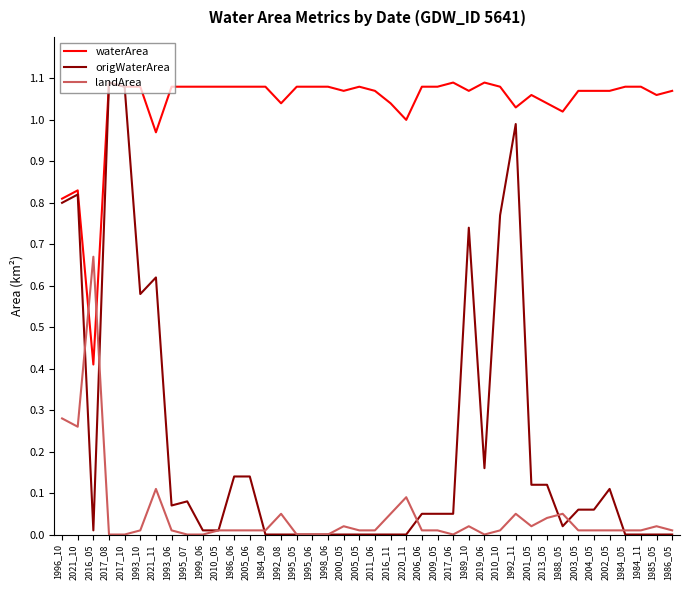

Rank the series by their average value, from lowest to highest.

landArea, origWaterArea, waterArea